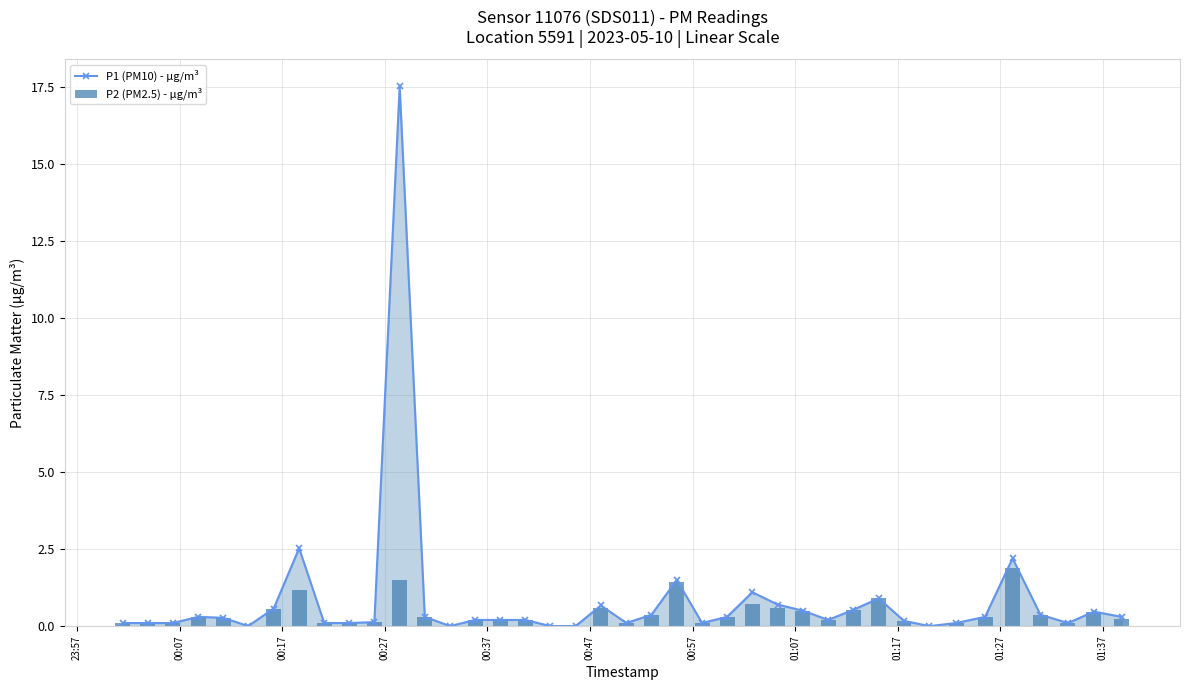

Which series has the widest spread of values?

P1 (PM10) - µg/m³